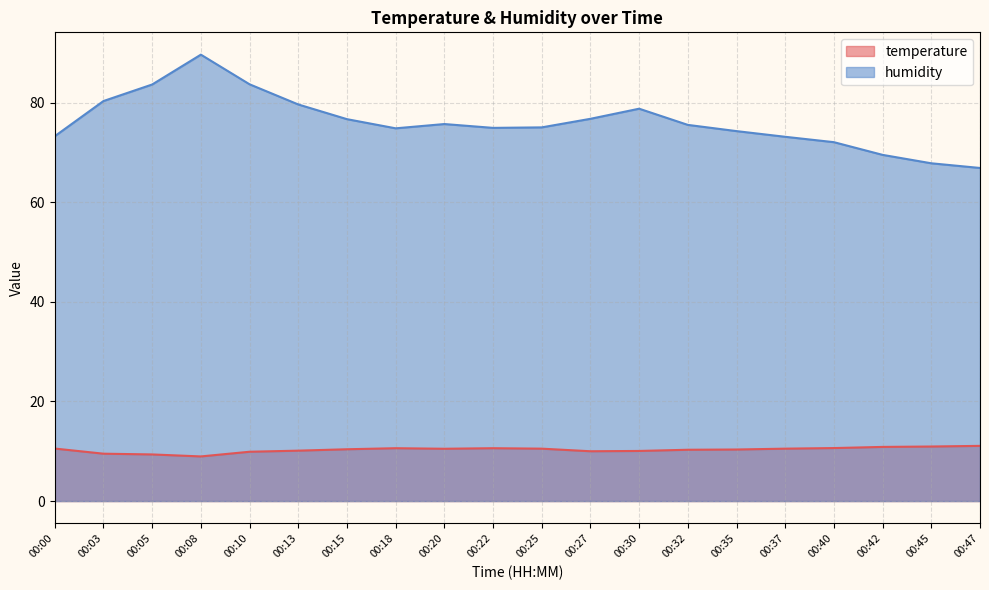

Which series has the widest spread of values?

humidity